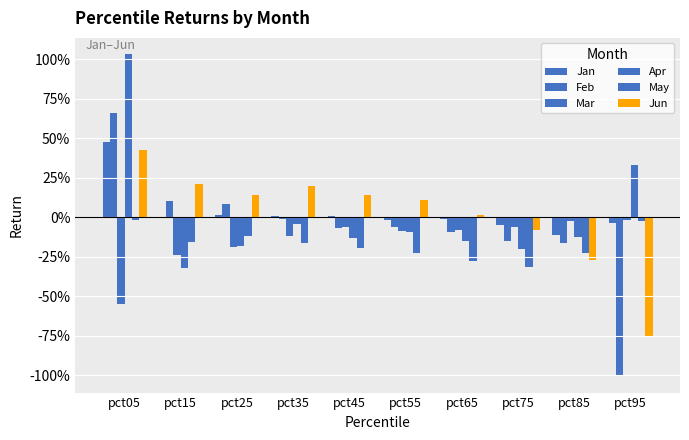

Are the bars horizontal?

No